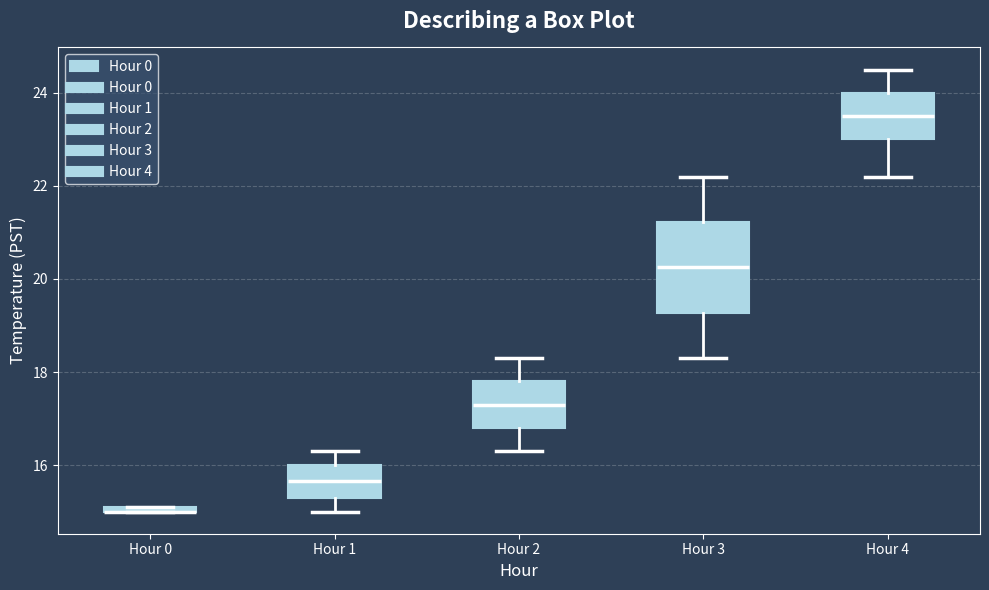

Where is the upper edge of the box for Hour 0 on the y-axis? The values are not printed on the chart, so give them approximately, as read against the axis.

15.2